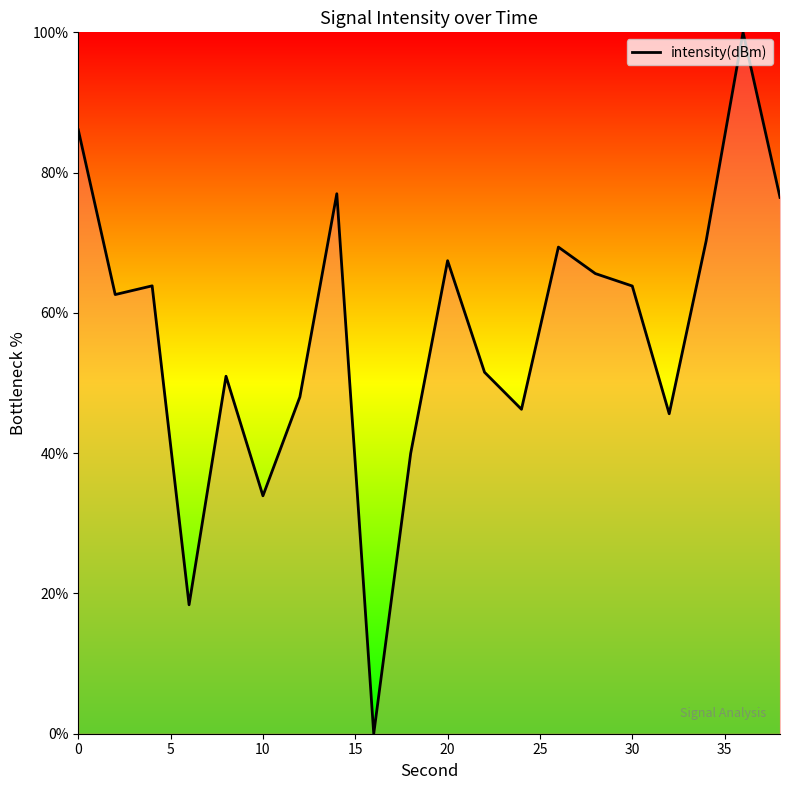

What is the maximum value shown in the chart?

100.0